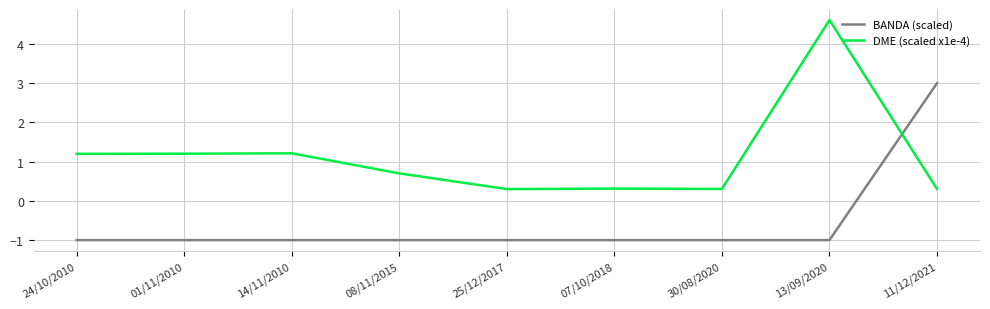

How many values in BANDA (scaled) are above zero?

1